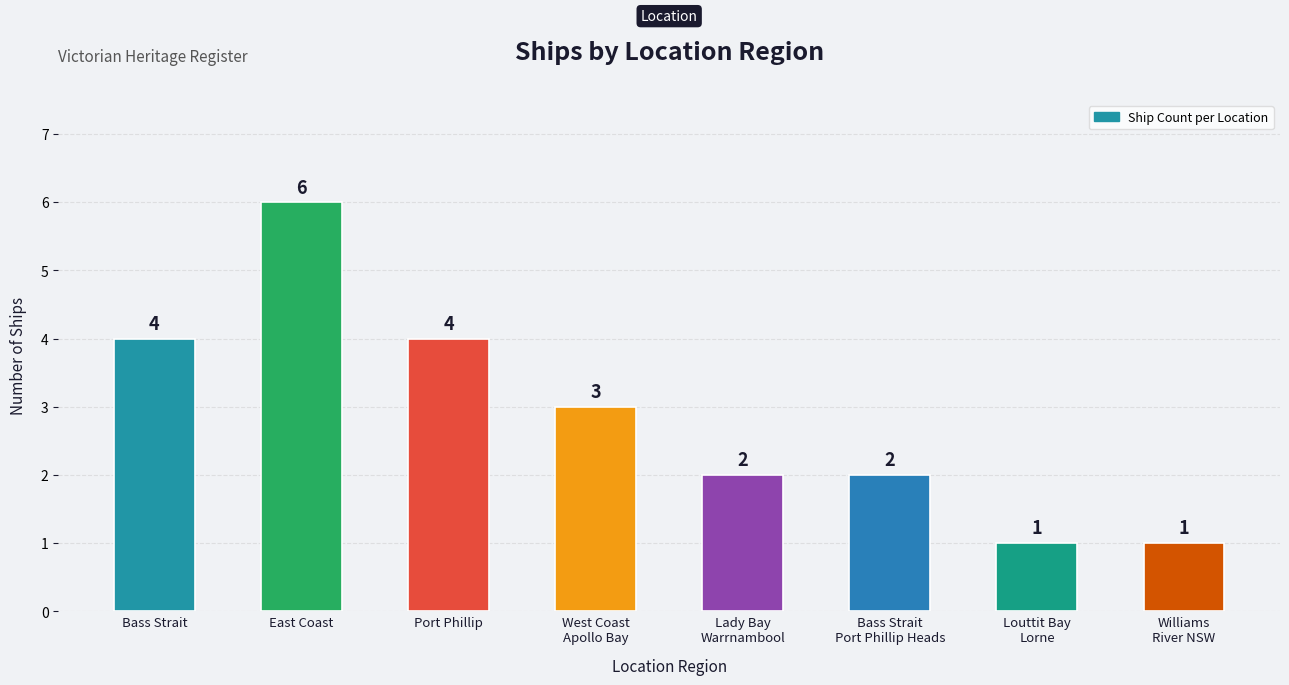

What is the smallest value displayed?

1